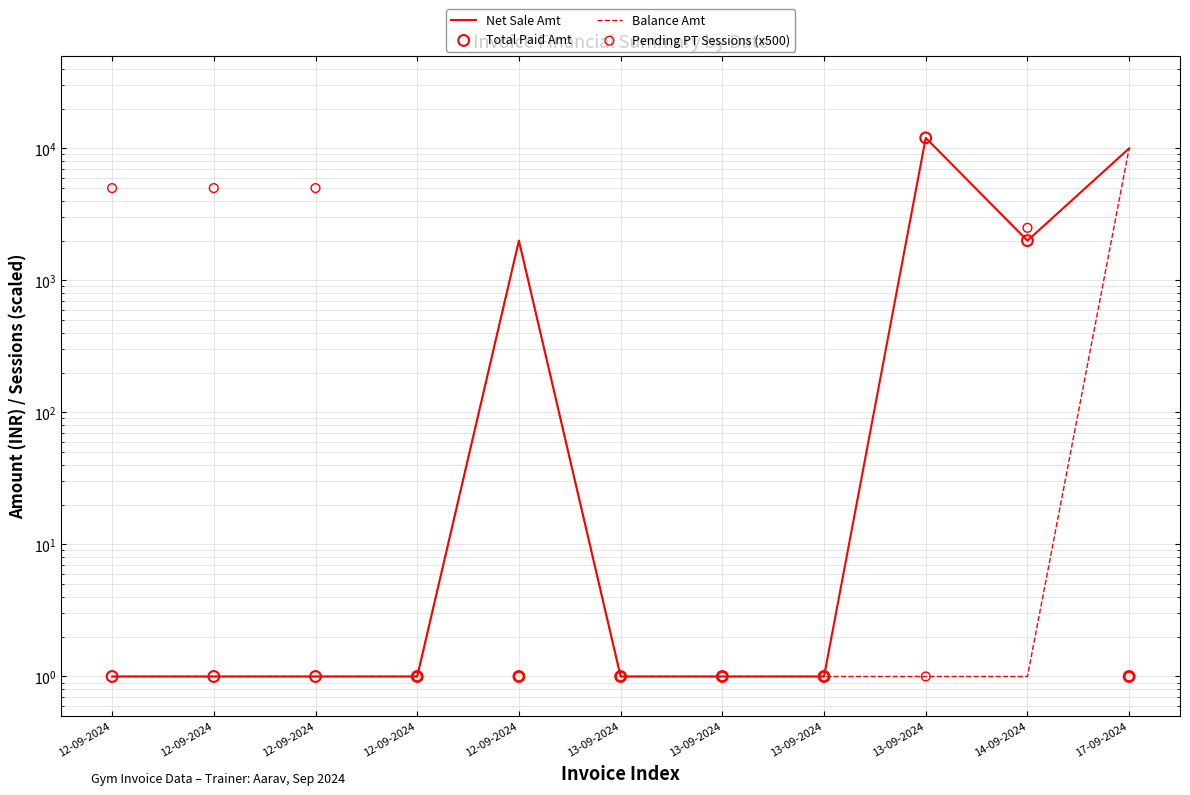

At how many categories does at least one series exceed 11773?

1